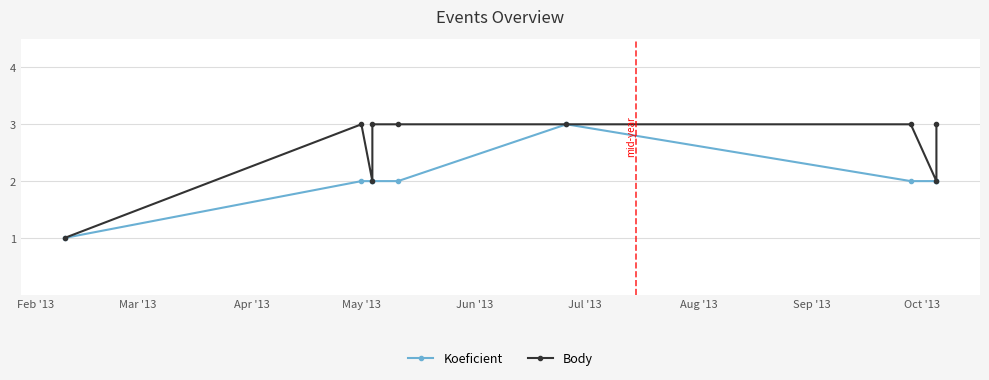

How many lines are shown in the chart?

2